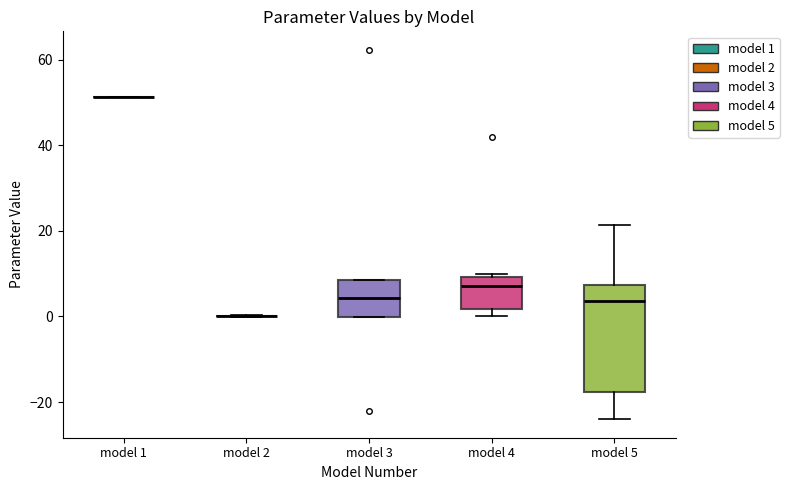

Which box is the tallest, from its lower edge to its upper edge?

model 5